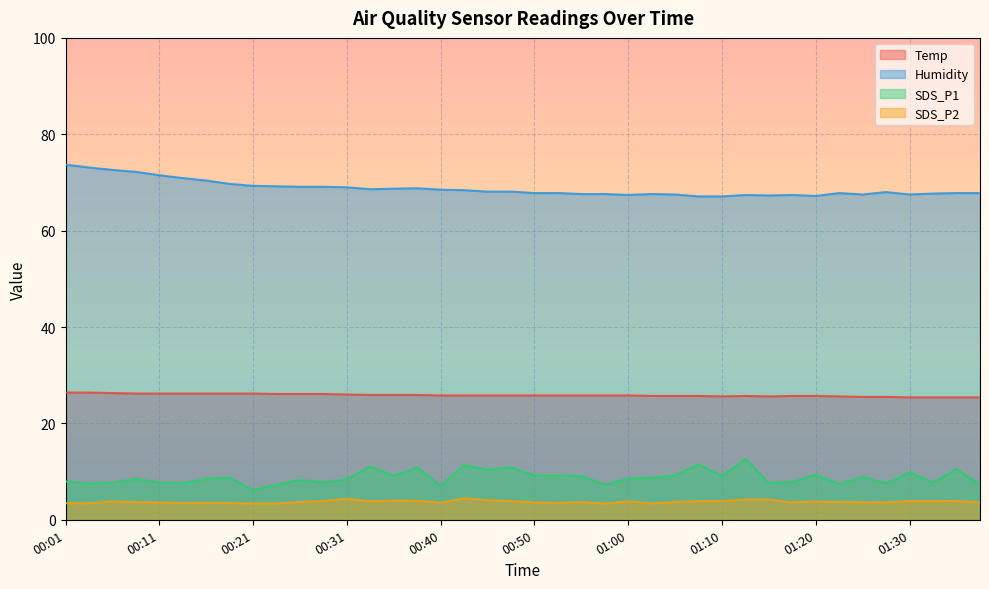

What position from the left is 01:33?

38